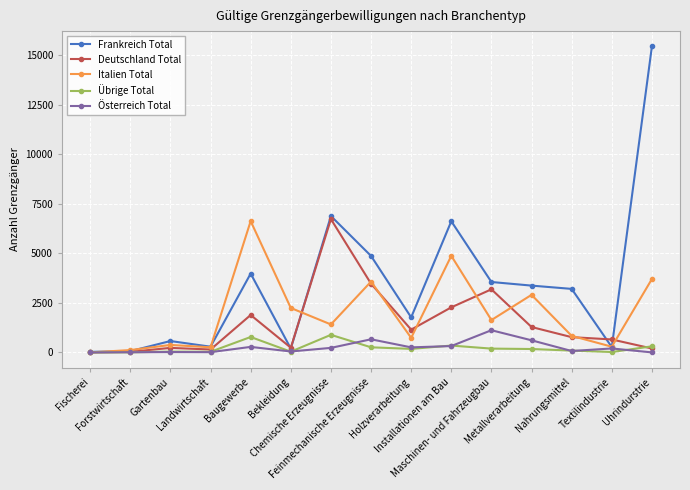

Which series has the largest total across all categories?

Frankreich Total